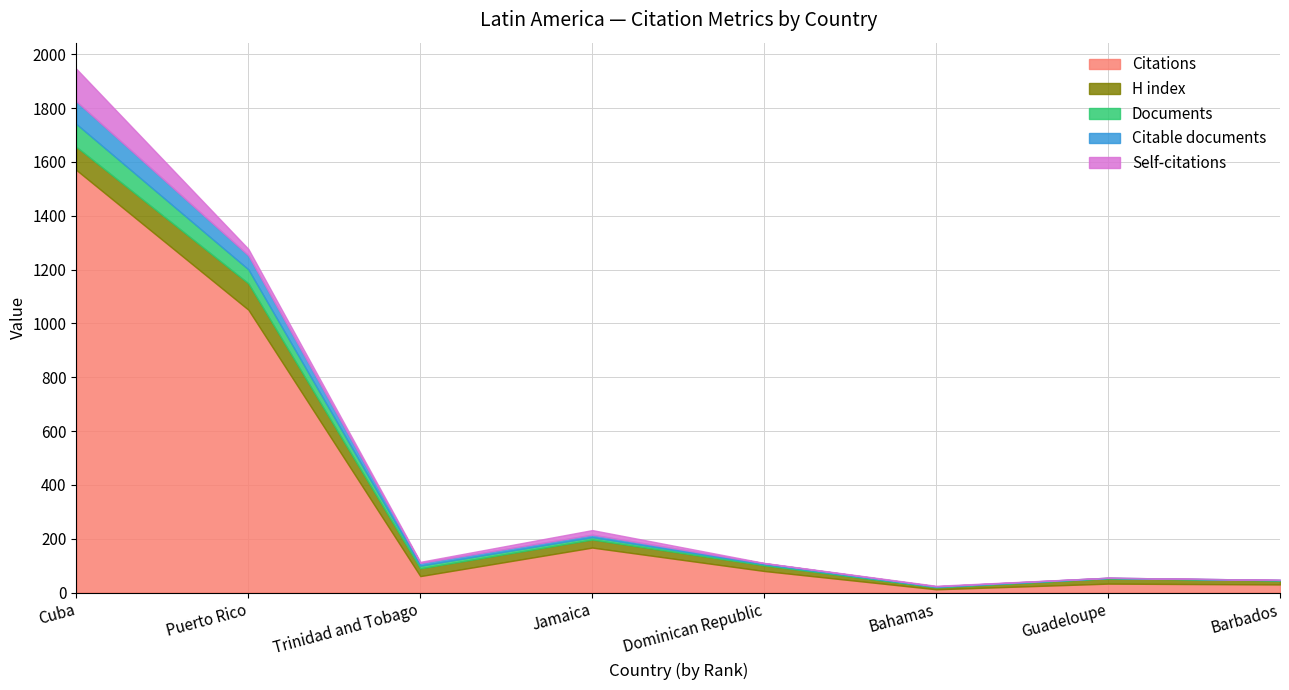

List the labels in order of Documents value, largest first.

Cuba, Puerto Rico, Trinidad and Tobago, Jamaica, Dominican Republic, Bahamas, Guadeloupe, Barbados